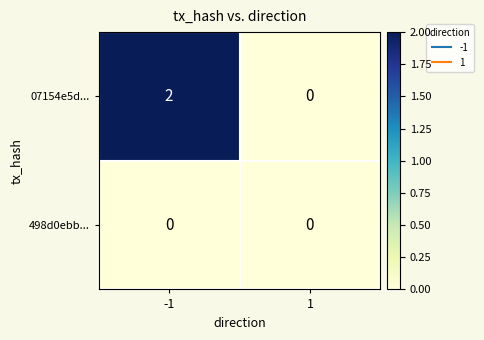

Reading right to left, what are all the values shown in this chart?

07154e5d...: 0	2
498d0ebb...: 0	0